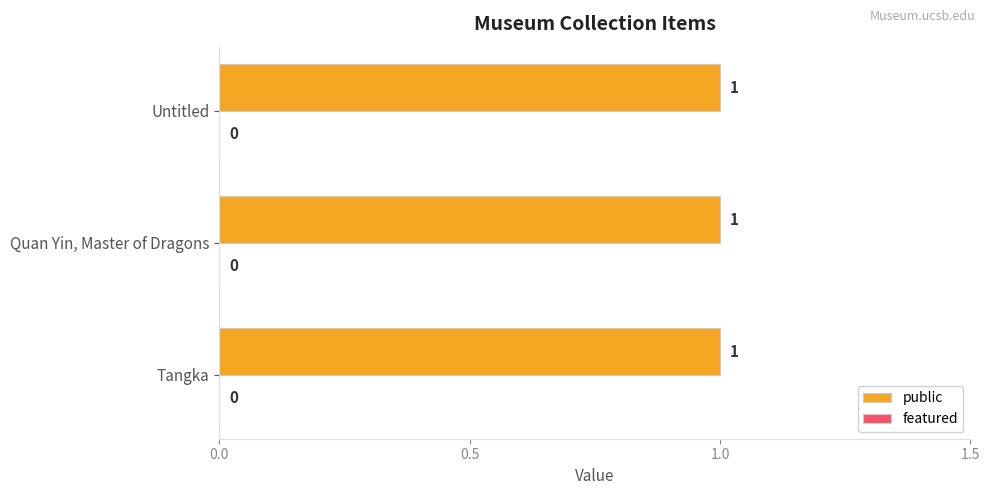

What position from the left is Untitled?

3